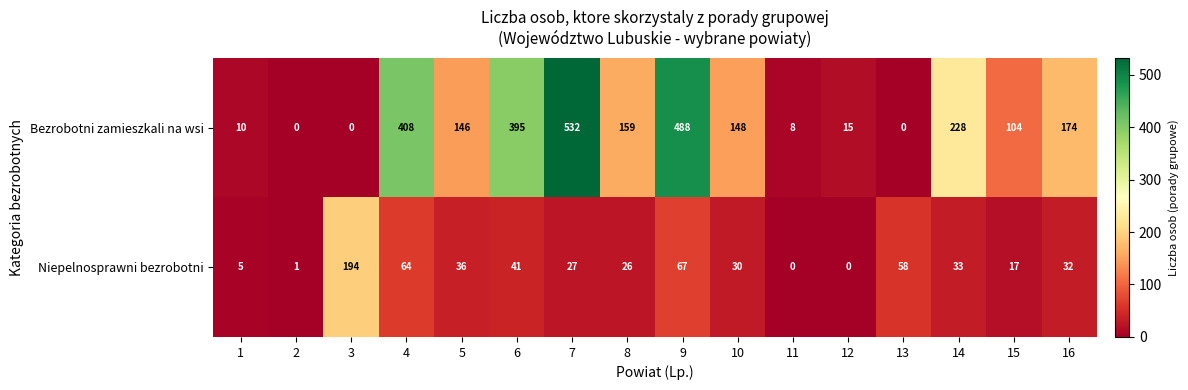

Between 2 and 15, which series saw the biggest shift?

Bezrobotni zamieszkali na wsi